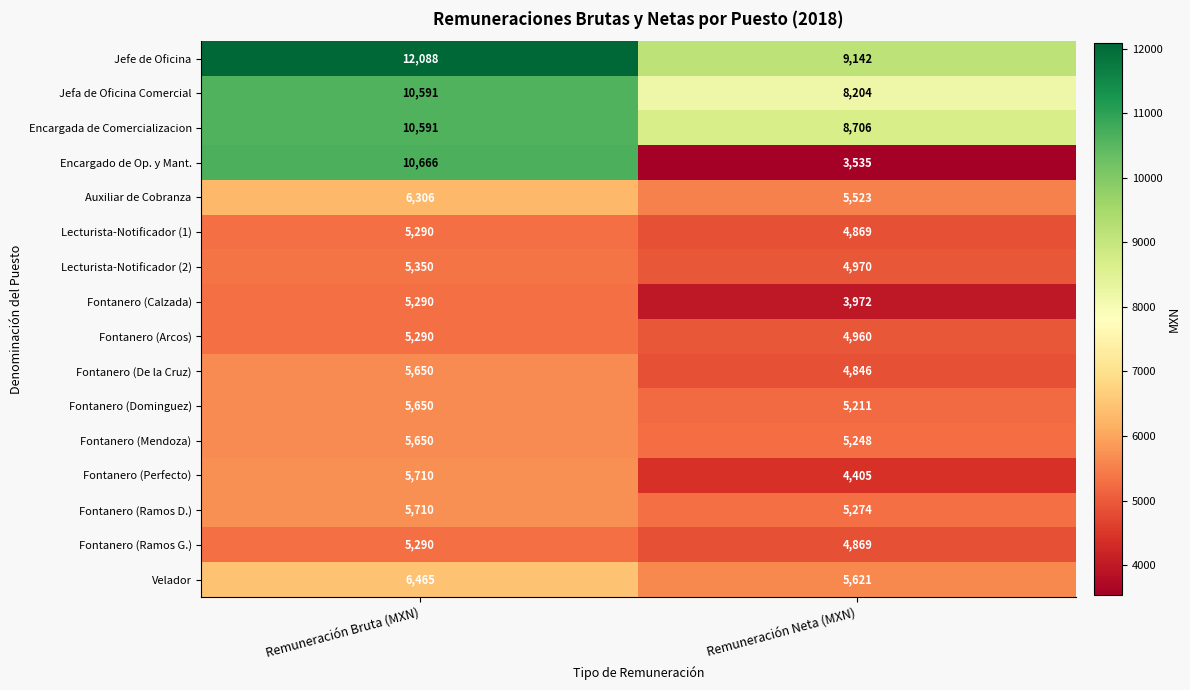

Rank the categories by Fontanero (Ramos D.) value from lowest to highest.

Remuneración Neta (MXN), Remuneración Bruta (MXN)